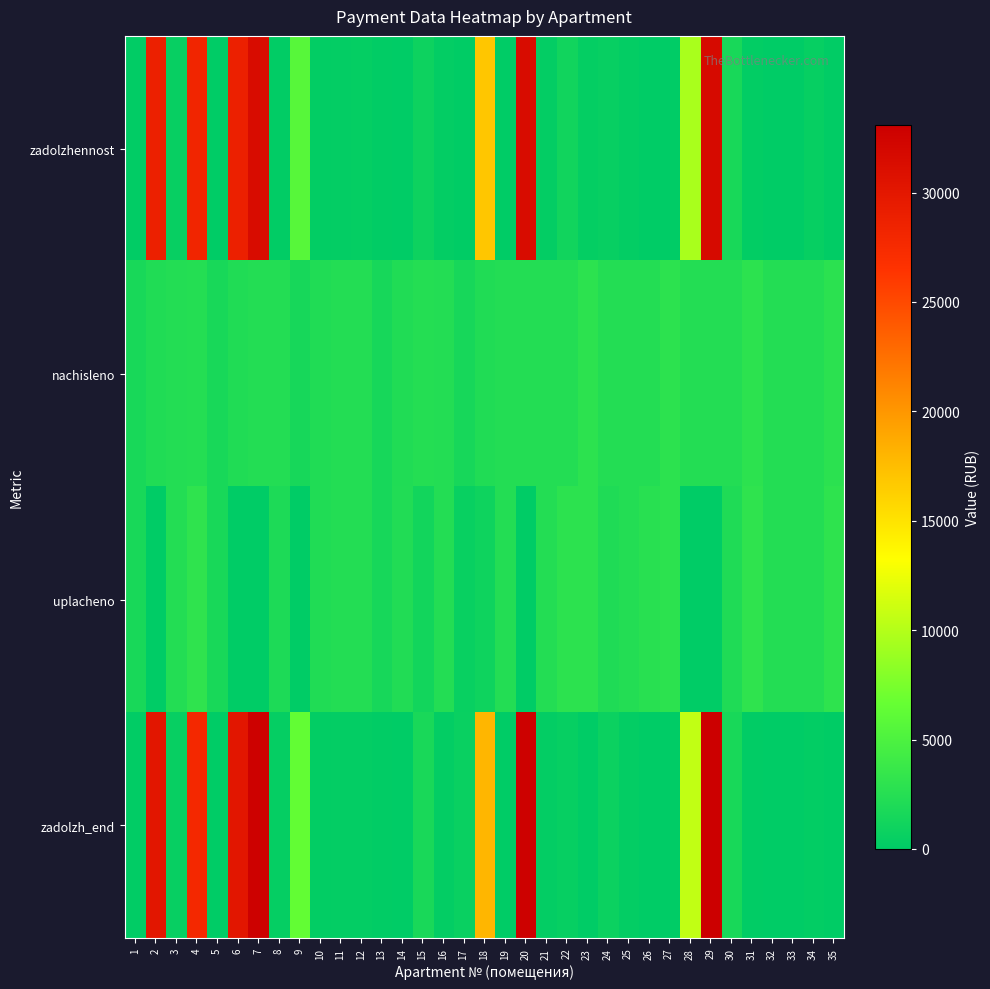

Rank the series at 7 from lowest to highest value.

uplacheno, nachisleno, zadolzhennost, zadolzh_end